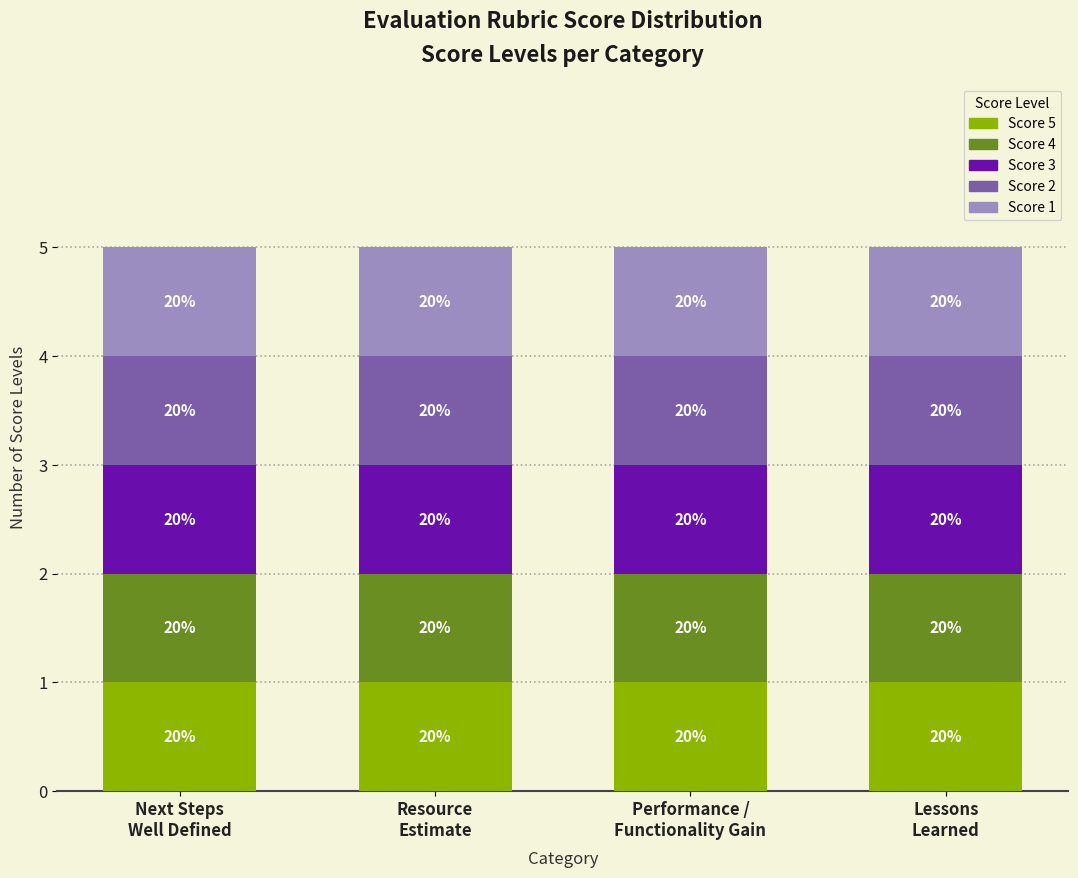

The chart shows a value of 1 at 4. True or false?

True